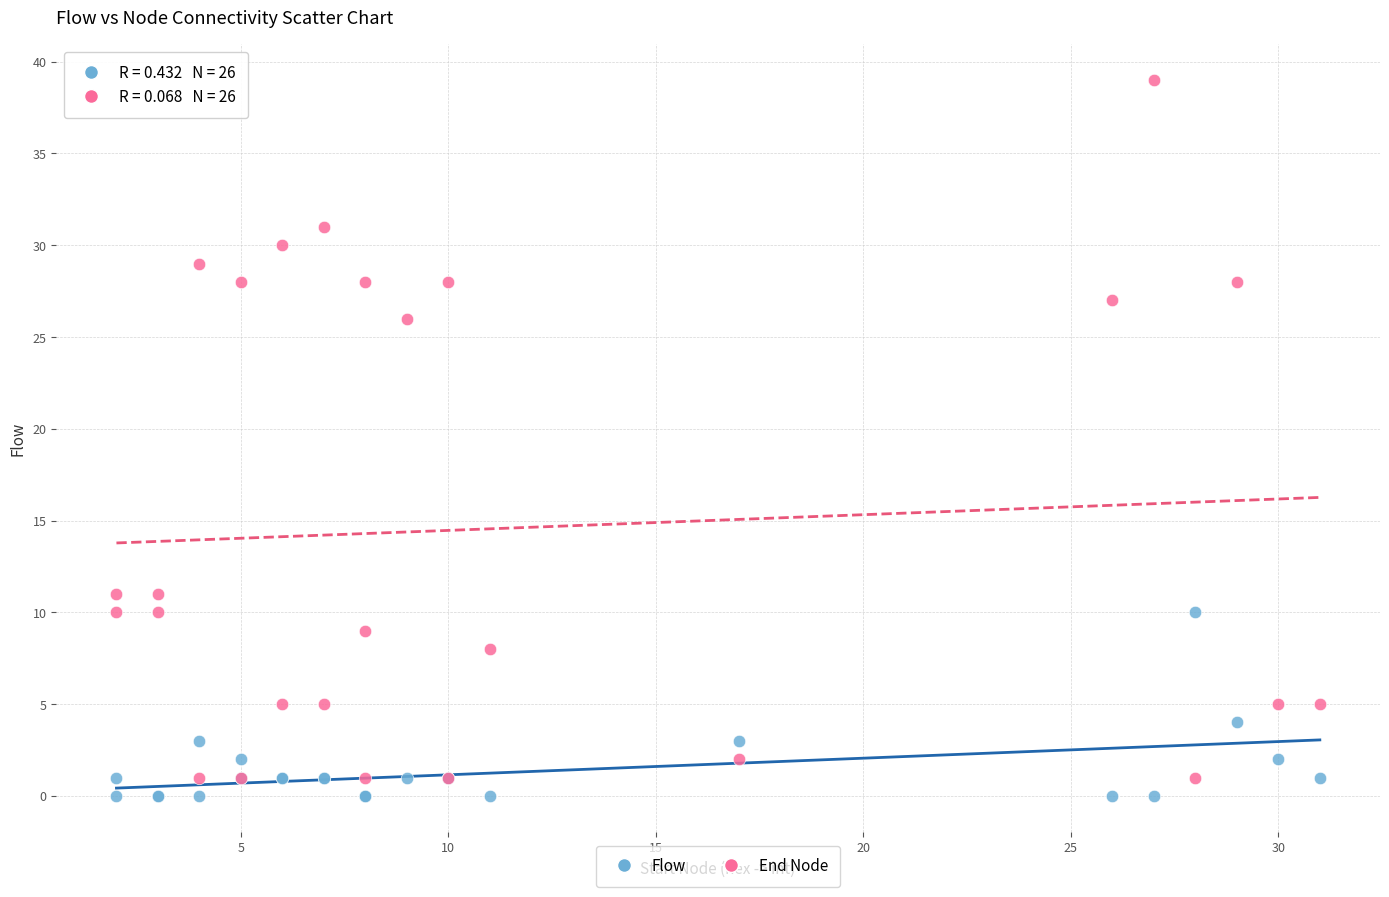

Which series contains the highest Y value?

End Node